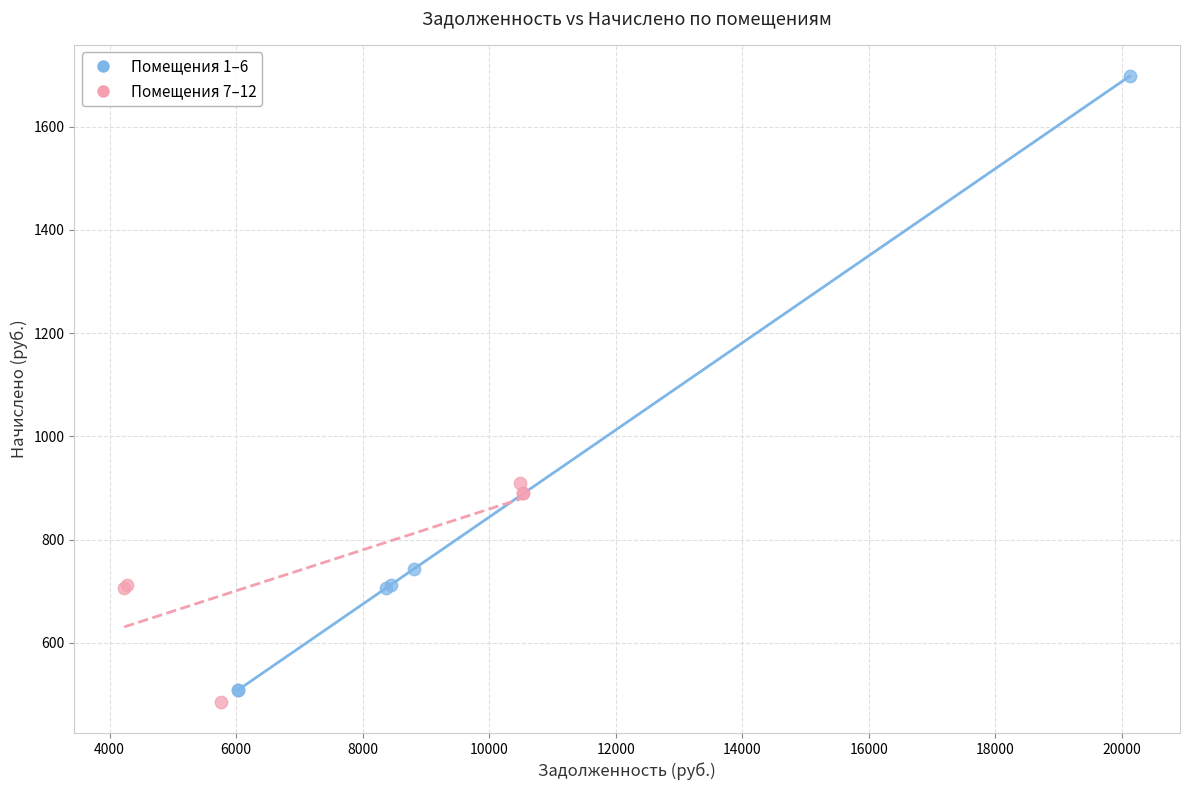

What are all the series names shown in the legend?

Помещения 1–6, Помещения 7–12